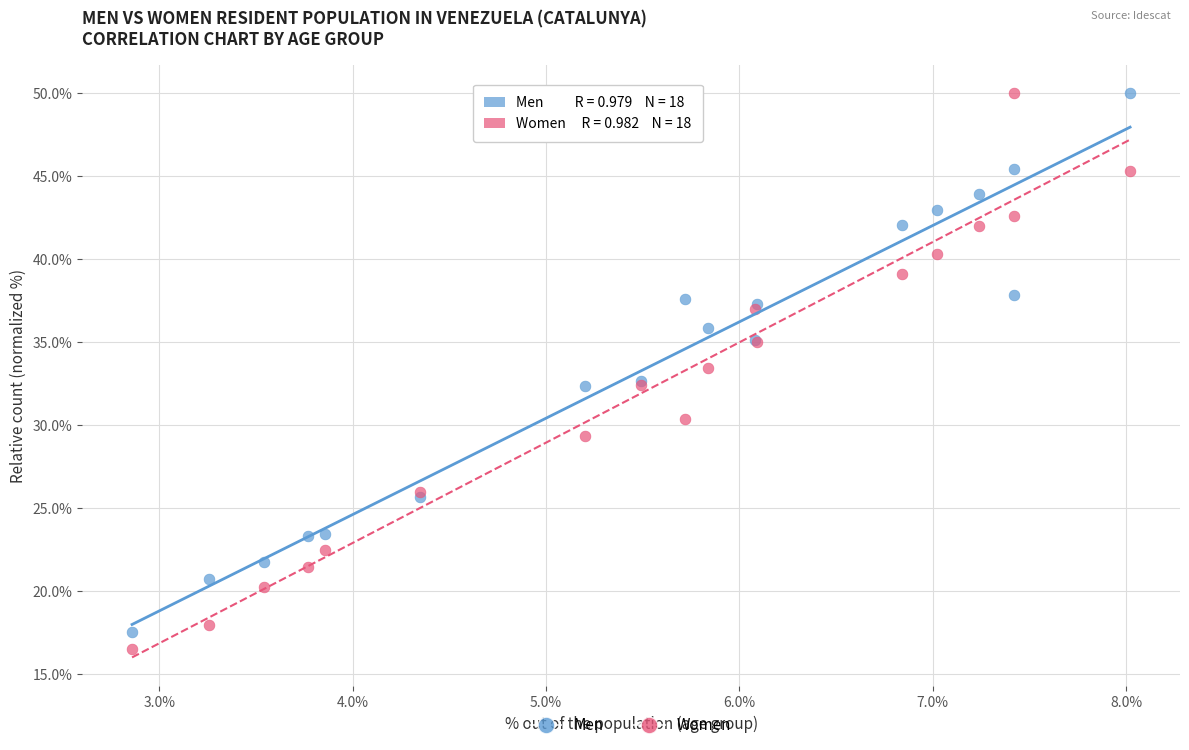

What is the X range (max minus min) for the scatter plot?

5.2